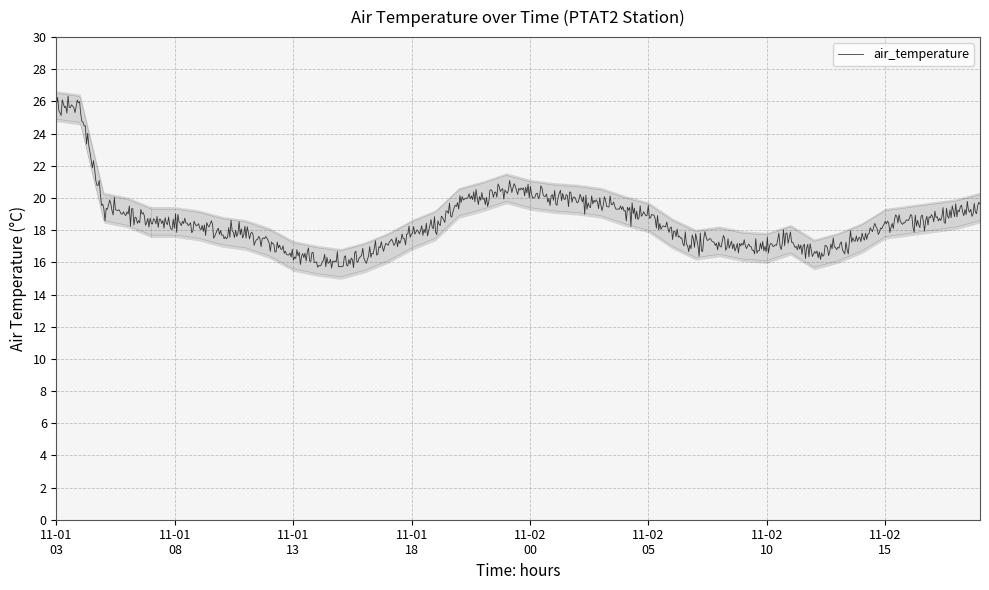

At which category does the data reach its first local peak?

2018-11-01T23